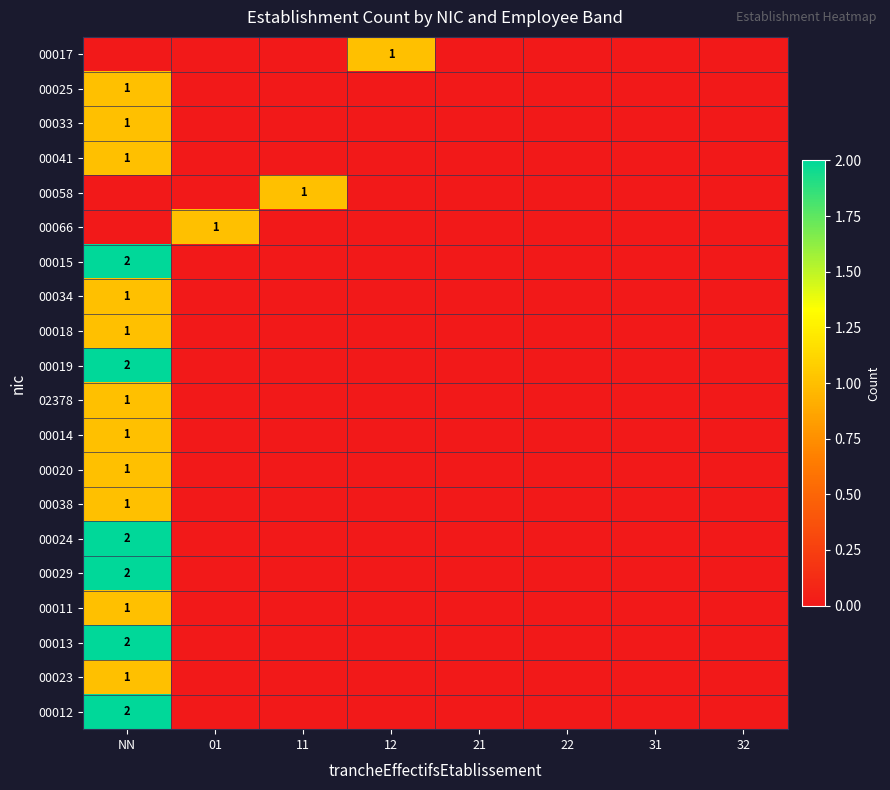

Count the number of categories in the chart.

8